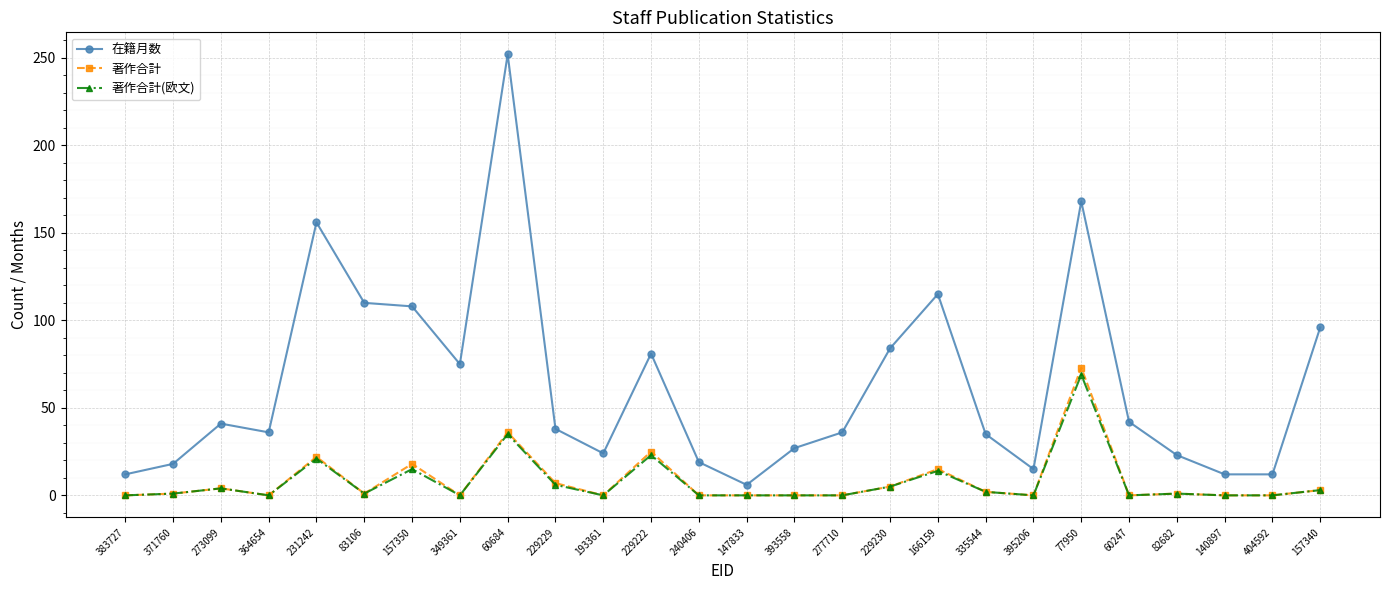

What is the approximate value of 在籍月数 at 231242, to the nearest 5?

155